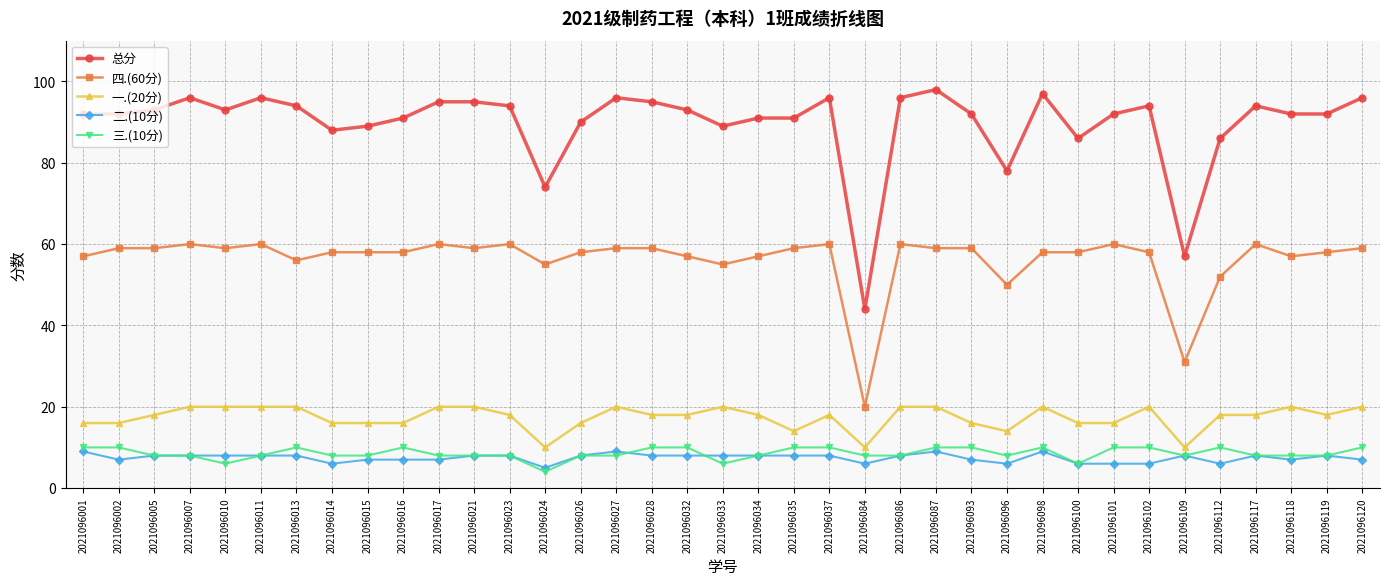

Rank the series by their maximum value, from lowest to highest.

二.(10分), 三.(10分), 一.(20分), 四.(60分), 总分